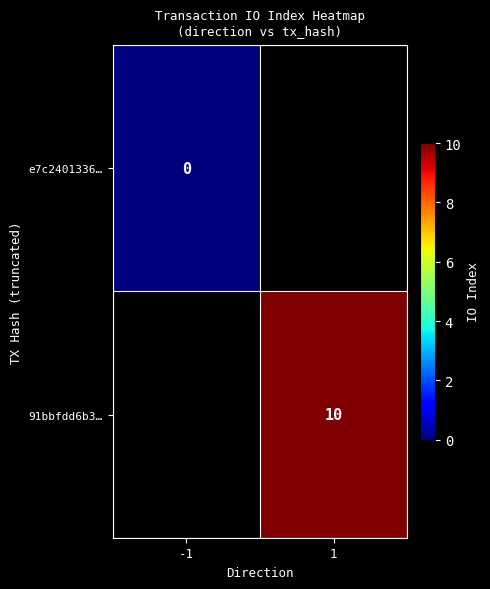

Is it true that 91bbfdd6b3… equals 16.4 at 1?

False